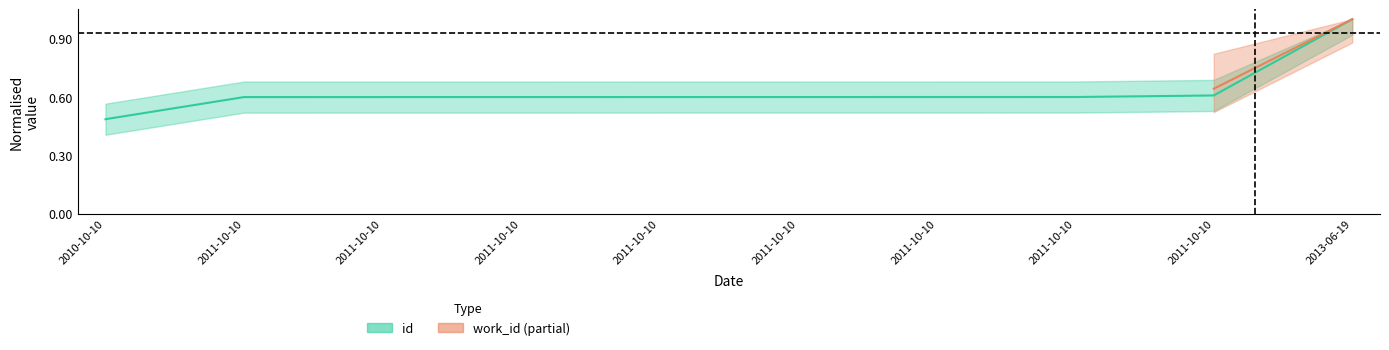

What value does the data have at 2011-10-10?

0.6